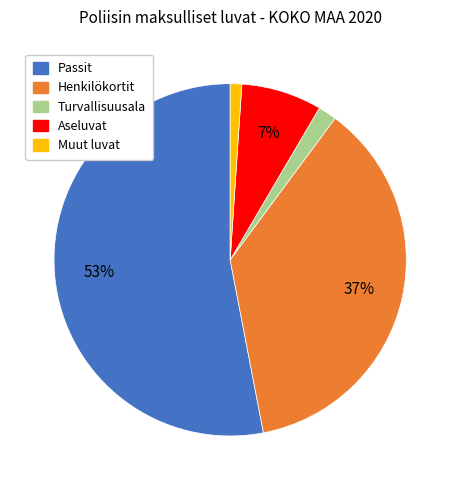

Combined, do Aseluvat and Henkilökortit account for over 50%?

No